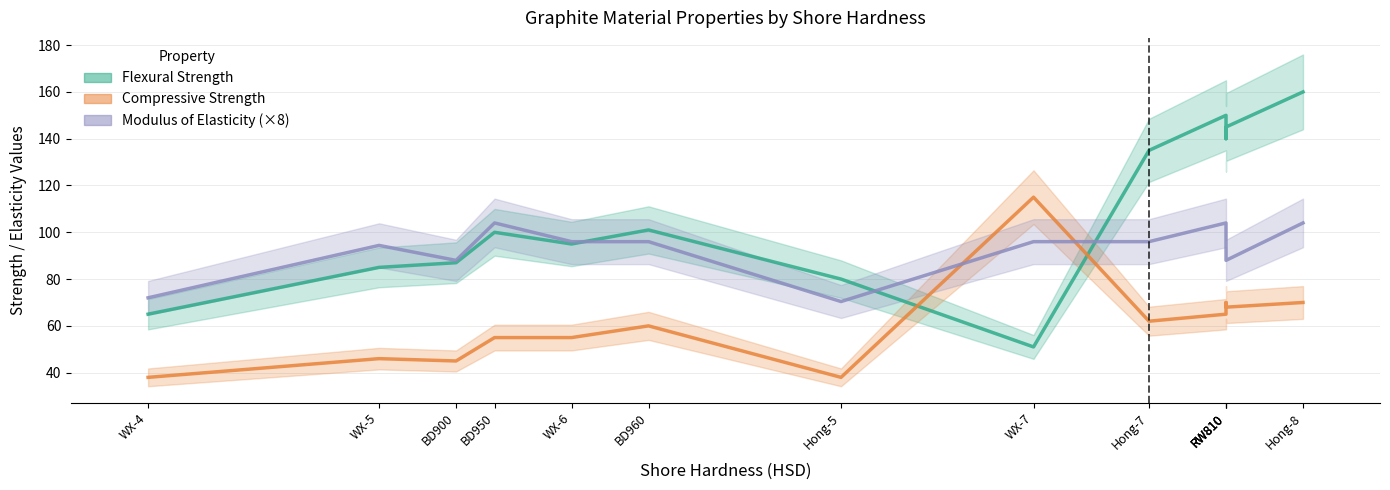

What is the minimum value for Compressive Strength?

38.0